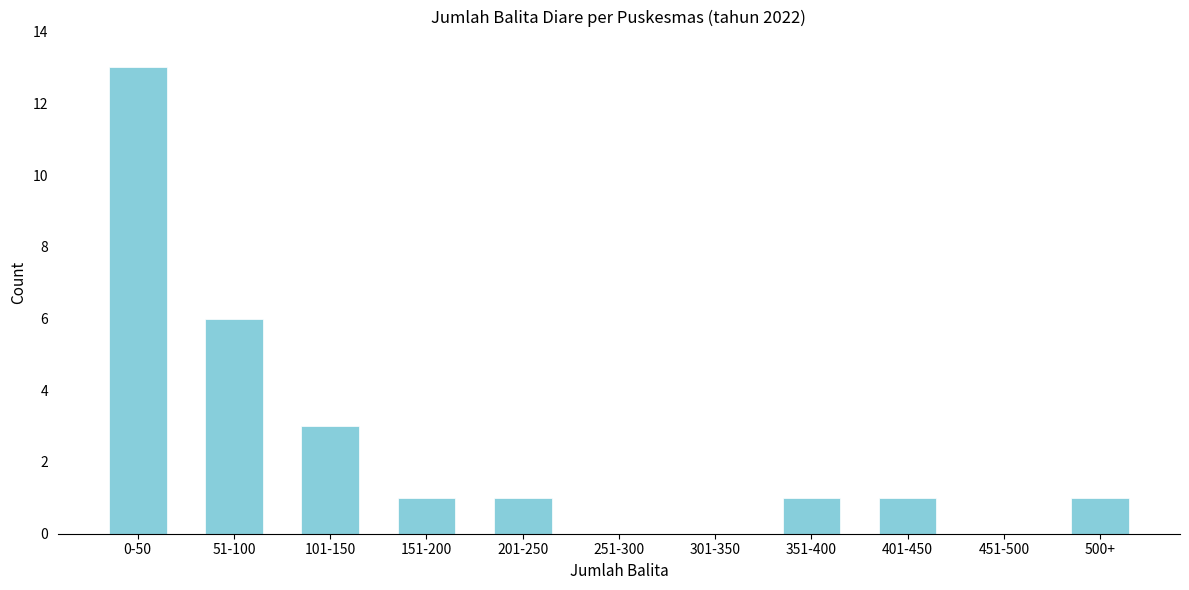

Reading left to right, transcribe all the data shown in this chart.

0-50=13	51-100=6	101-150=3	151-200=1	201-250=1	251-300=0	301-350=0	351-400=1	401-450=1	451-500=0	500+=1